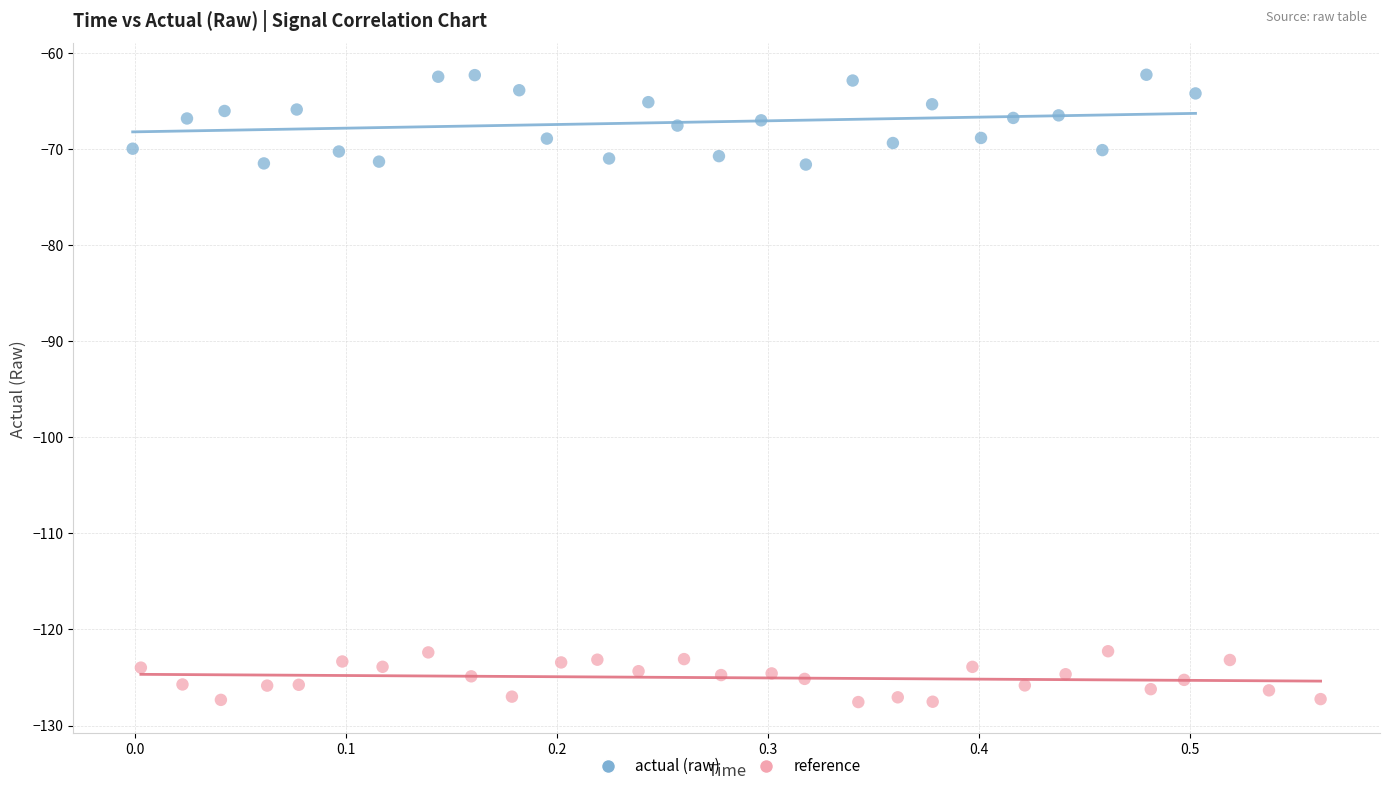

Which series reaches the maximum Y coordinate?

actual (raw)